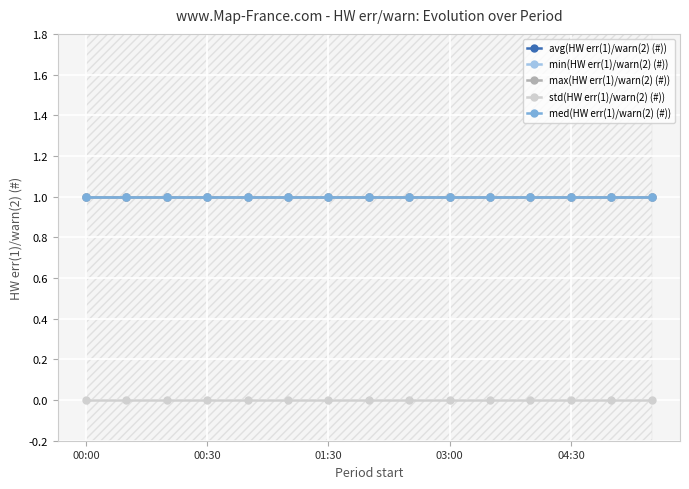

Rank the series by their maximum value, from highest to lowest.

avg(HW err(1)/warn(2) (#)), min(HW err(1)/warn(2) (#)), max(HW err(1)/warn(2) (#)), med(HW err(1)/warn(2) (#)), std(HW err(1)/warn(2) (#))